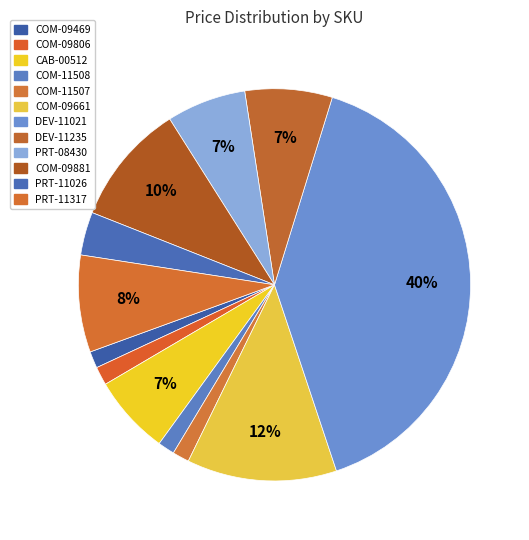

Between COM-11508 and COM-09469, which is larger?

COM-11508